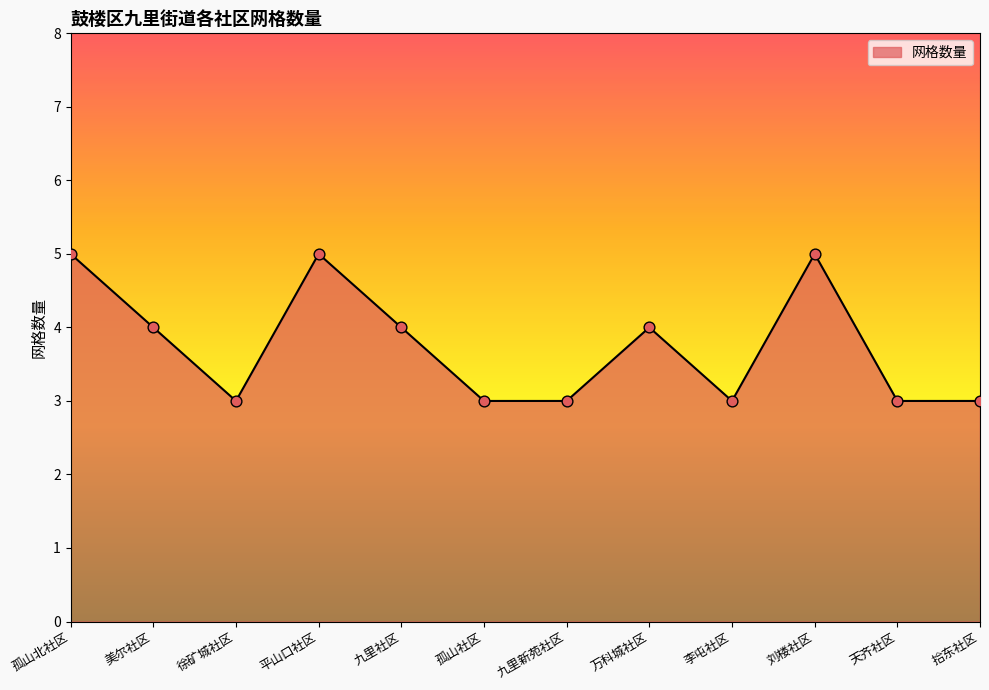

Between 徐矿城社区 and 美尔社区, which is larger?

美尔社区